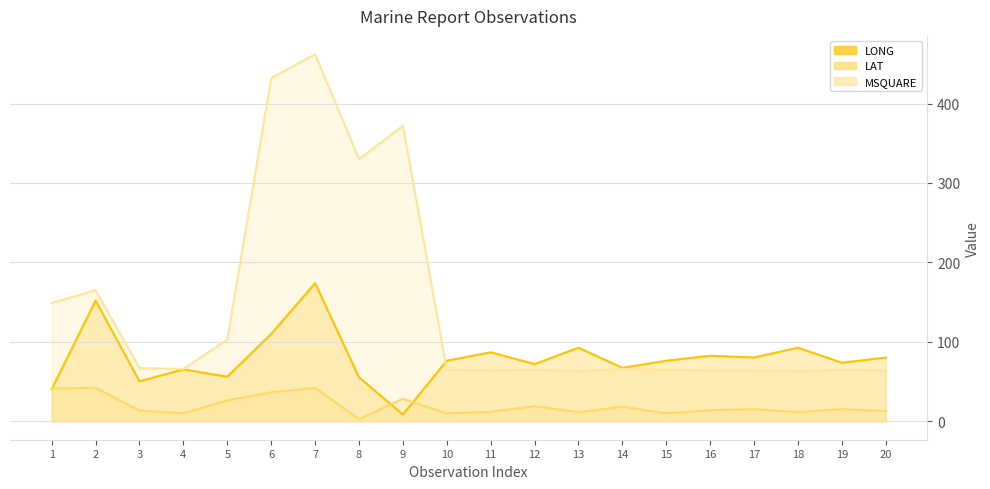

At which label does LONG (line) reach its peak?

7